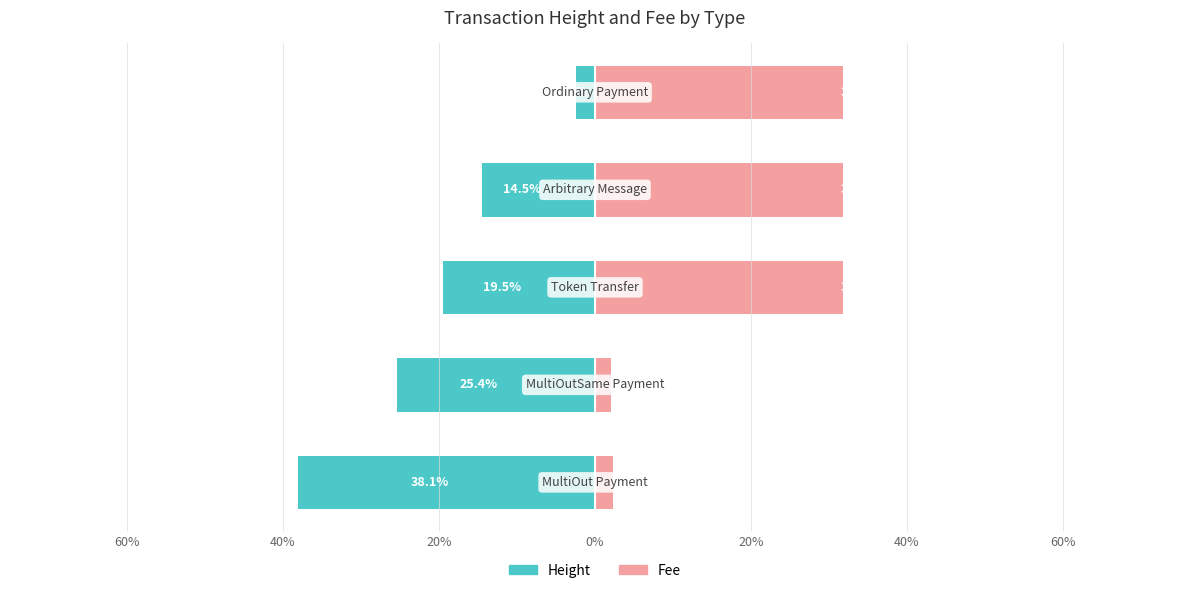

Reading right to left, what are all the values shown in this chart?

Height: 20%=-2.4	0%=-14.5	20%=-19.5	40%=-25.4	60%=-38.1
Fee: 20%=31.9	0%=31.9	20%=31.9	40%=2.1	60%=2.3